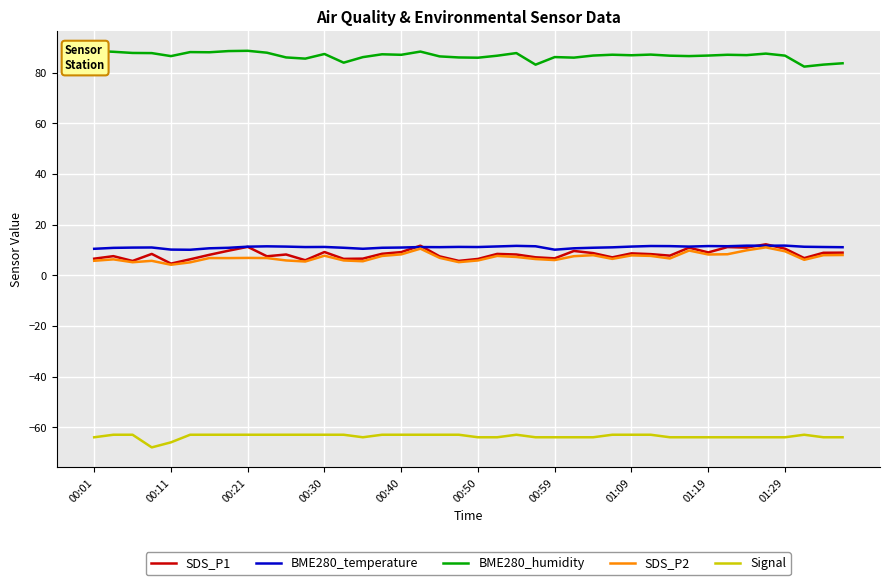

True or false: SDS_P1 and Signal cross at least once.

False